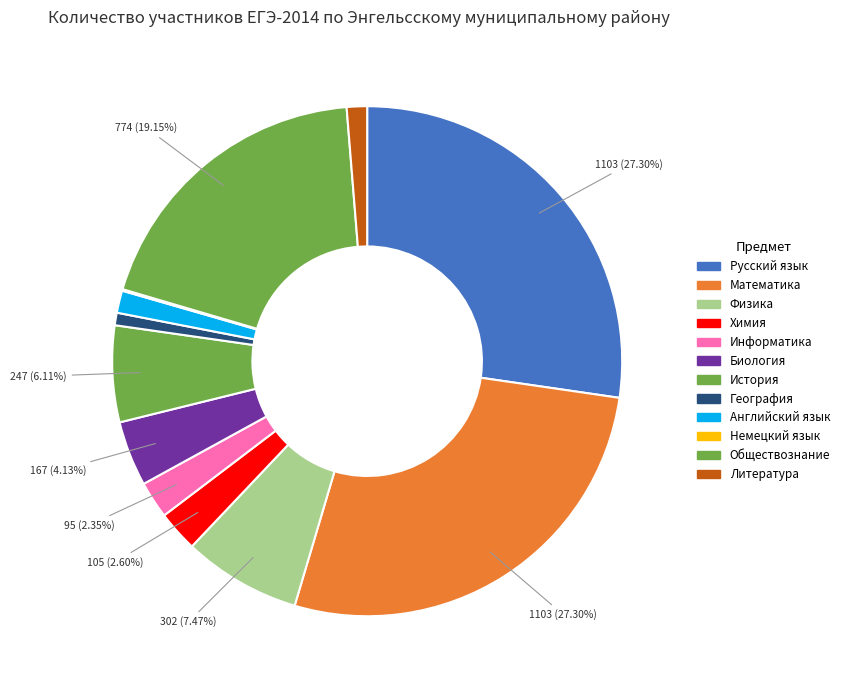

Which category has the smallest portion of the pie?

Немецкий язык